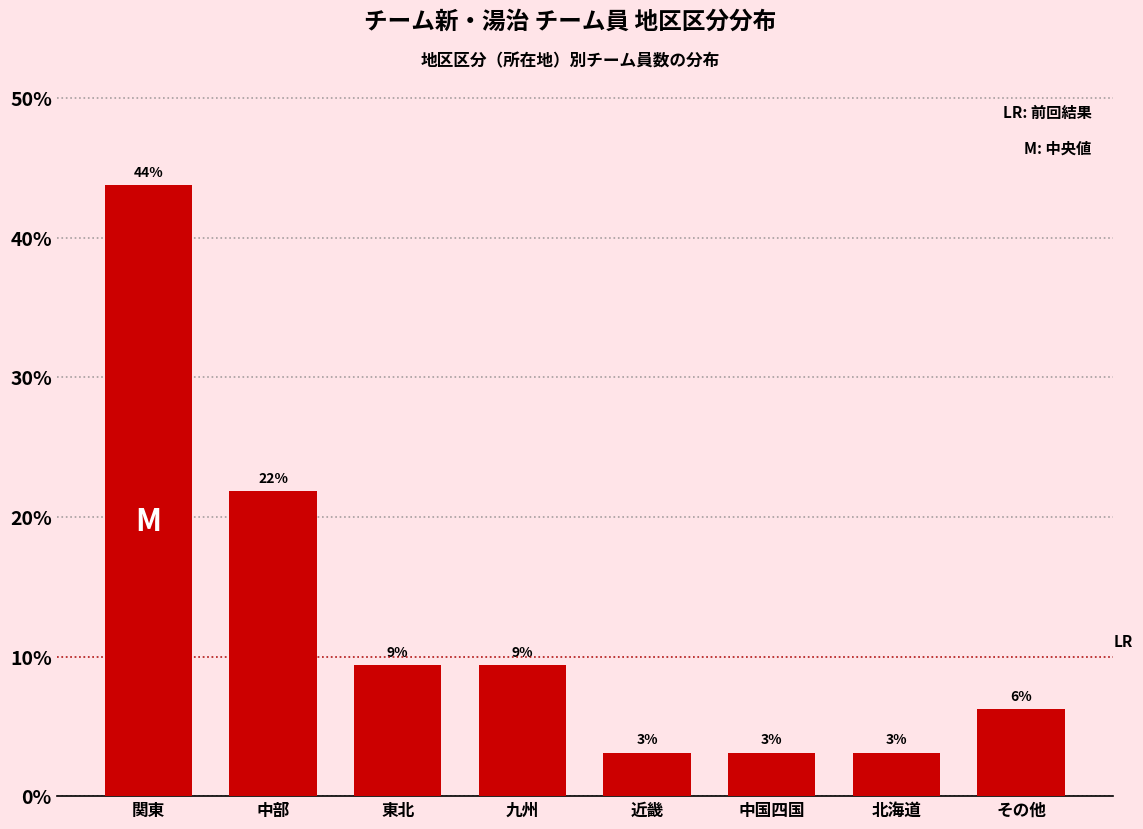

Are the bars horizontal?

No